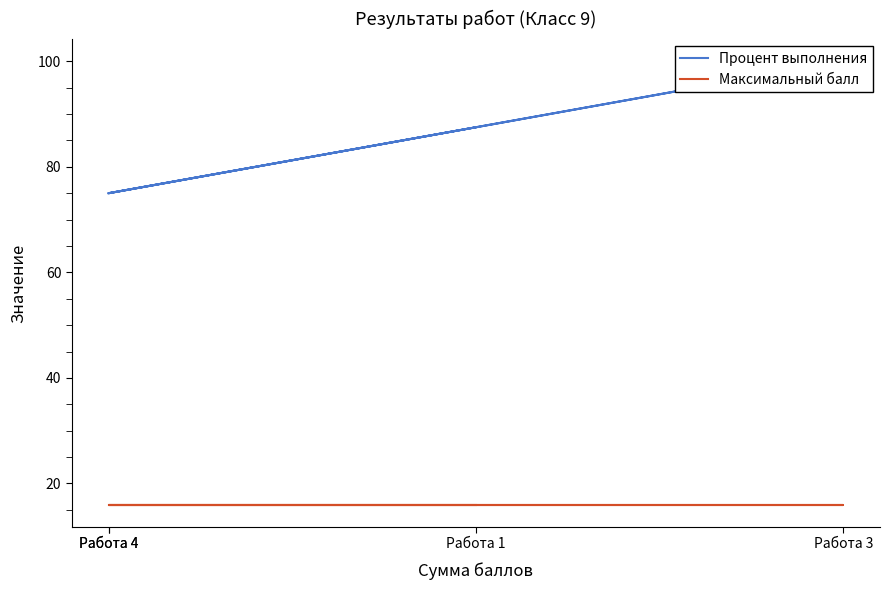

List the series in order of their peak value, highest first.

Процент выполнения, Максимальный балл